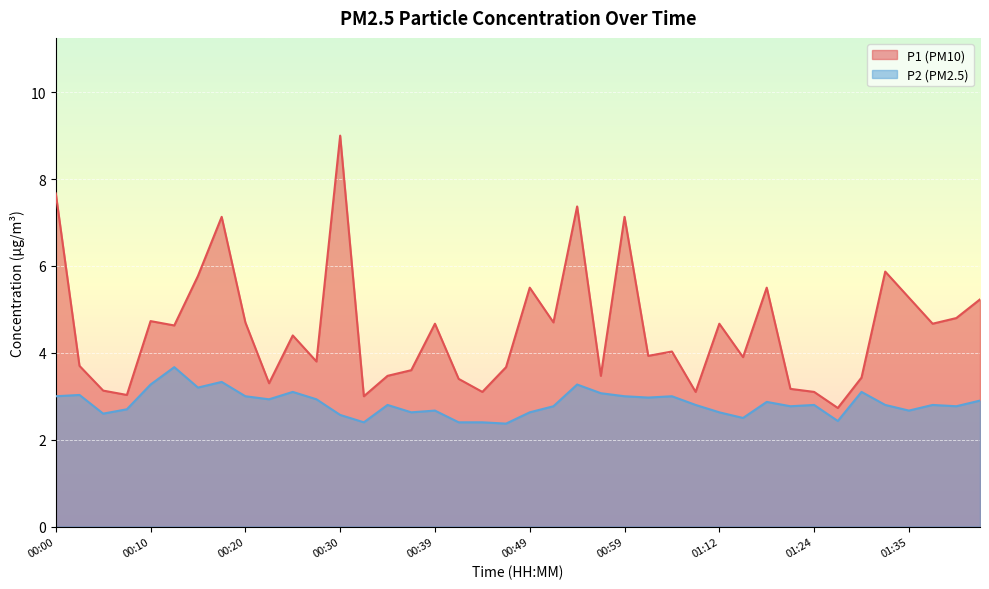

What is the difference between the highest and lowest values at 00:39?

2.0